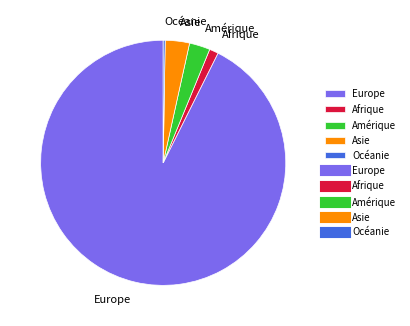

Which category accounts for the majority?

Europe